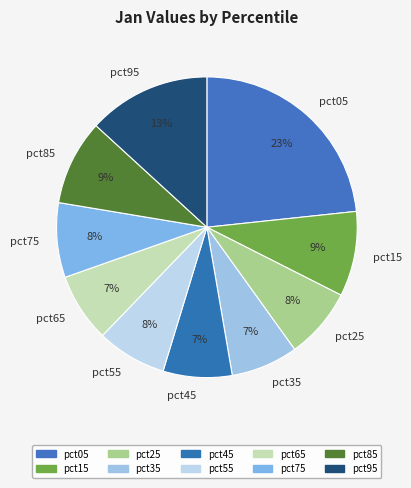

To the nearest percent, what is the average slice percentage?

10%